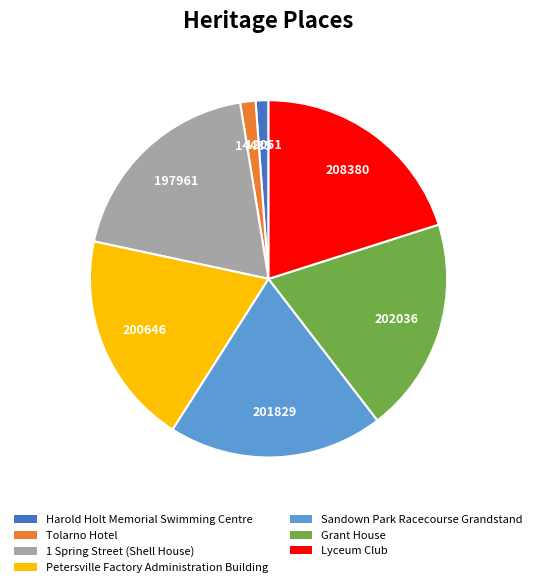

Is there a majority slice in this chart?

No